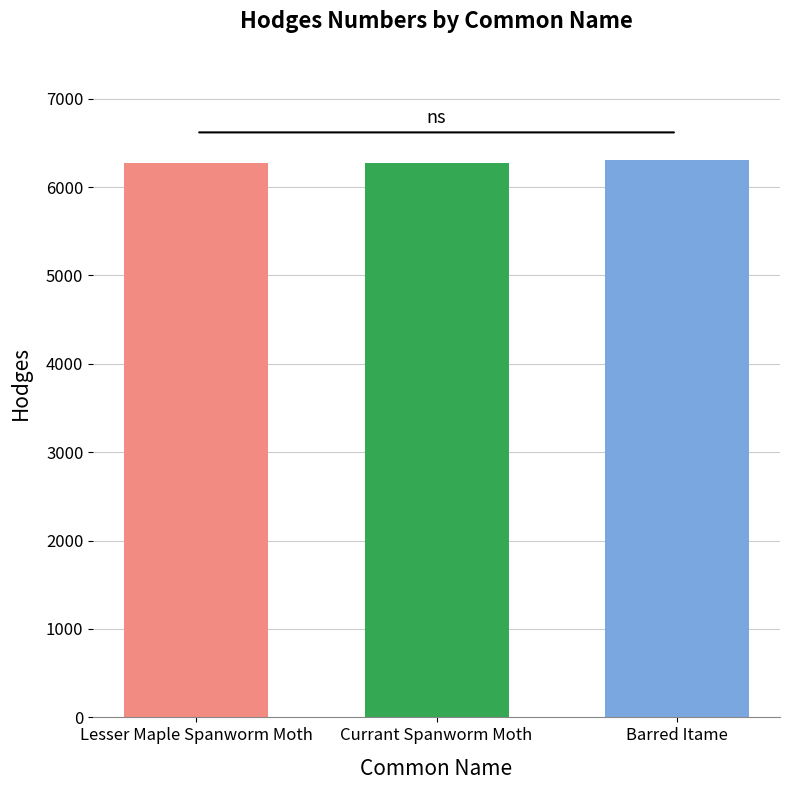

What is the spread (max minus min) of values at Currant Spanworm Moth?

30